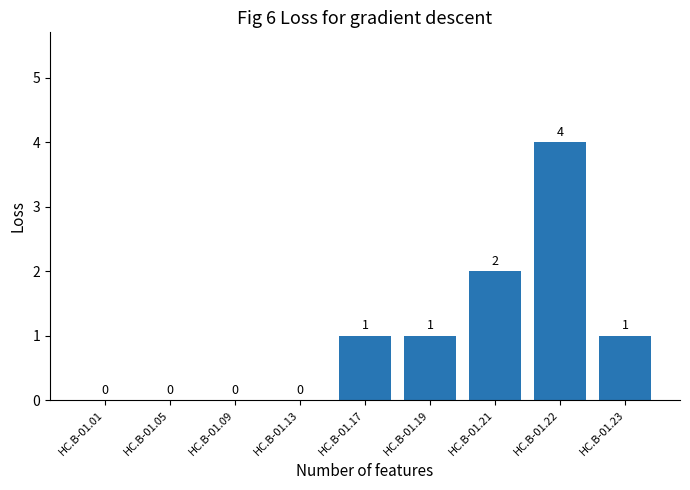

Which has a higher value, HC.B-01.13 or HC.B-01.23?

HC.B-01.23